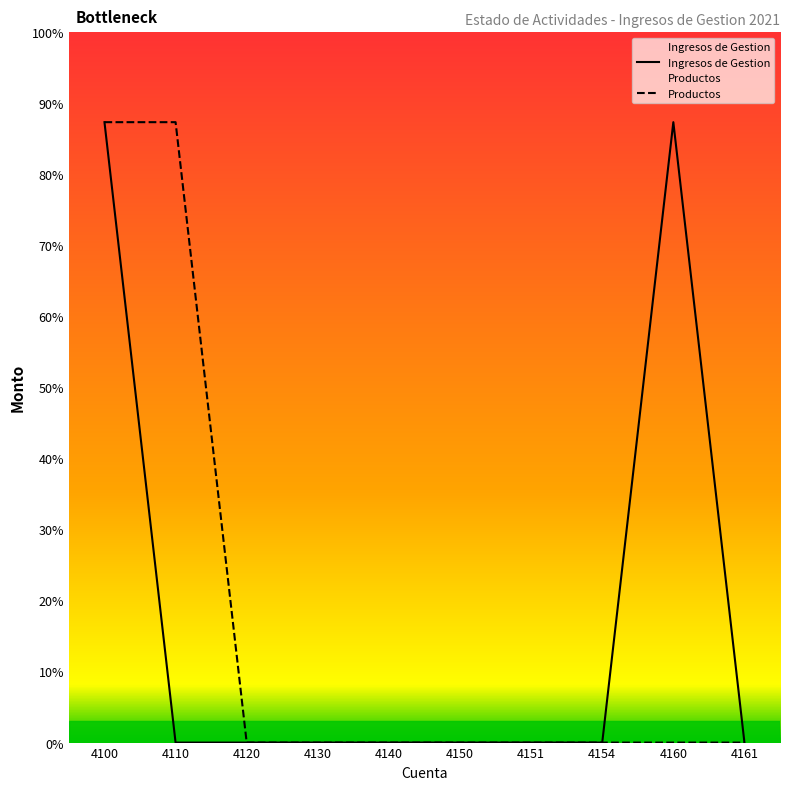

What is the difference between the second highest and second lowest values in the Ingresos de Gestion series?

87.3